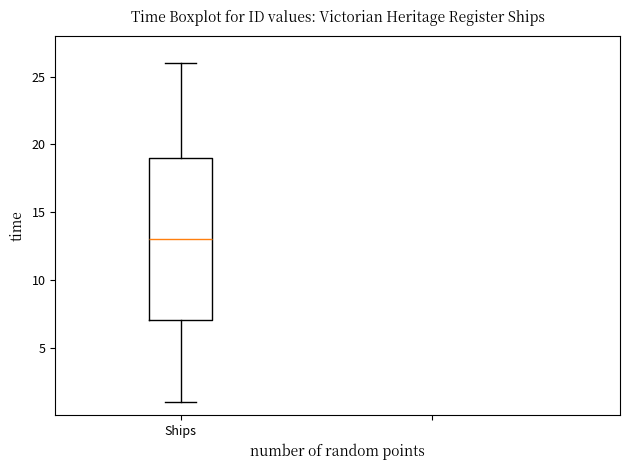

Where does the lower whisker of the box for Ships end on the y-axis? The values are not printed on the chart, so give them approximately, as read against the axis.

1